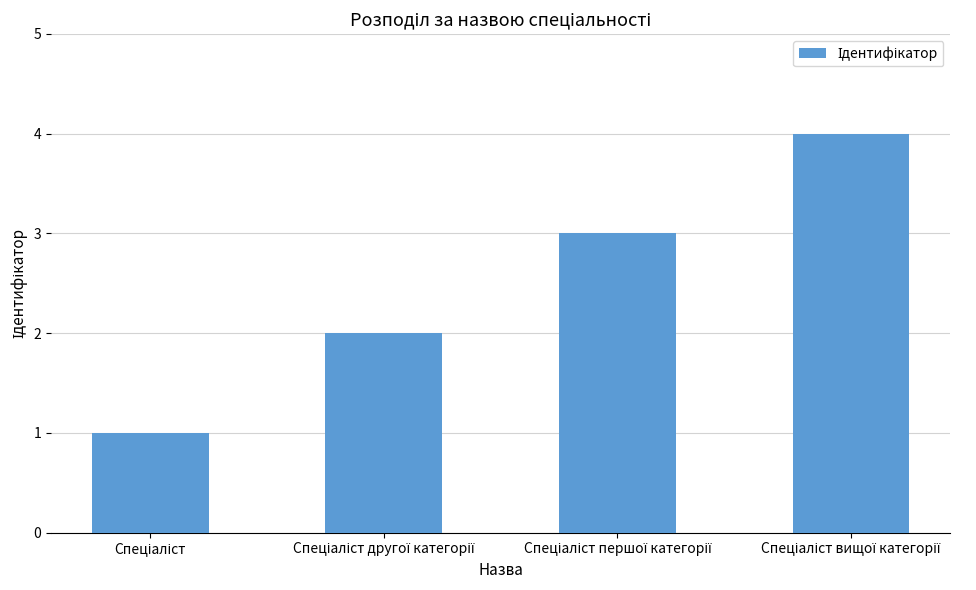

What is the sum of all values?

10